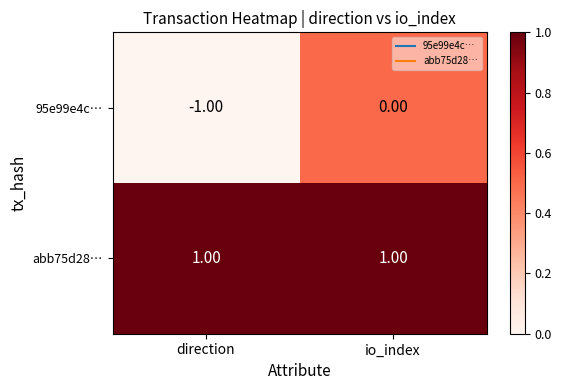

List the series in order of their overall mean, lowest first.

95e99e4c…, abb75d28…